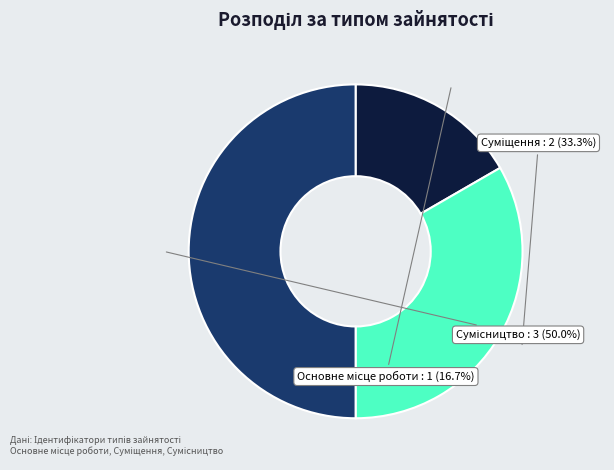

Count the number of slices in the pie.

3